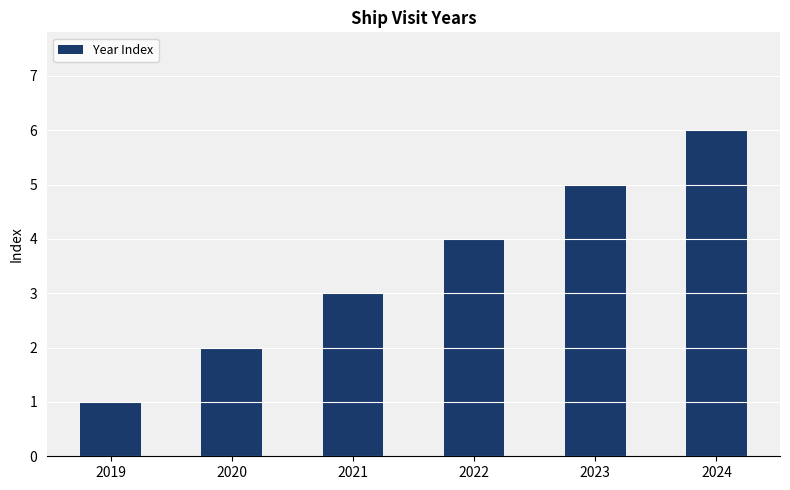

True or false: the data shows 9 at 2023.

False